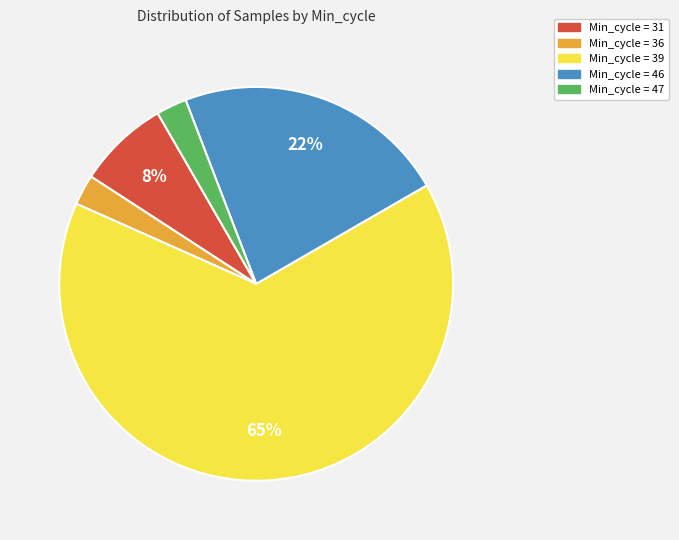

To the nearest percent, what is the average slice percentage?

20%